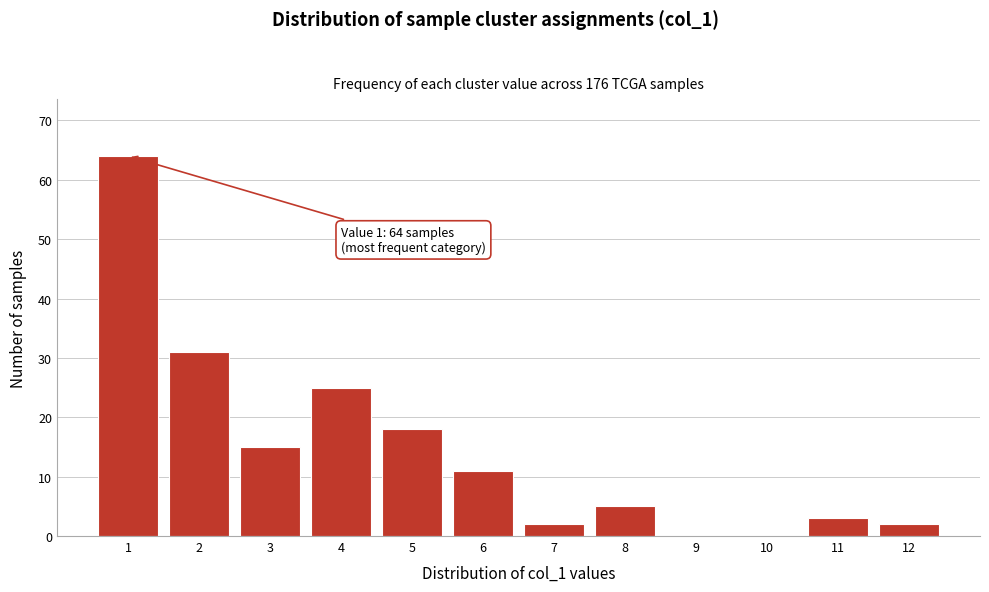

Over which range of the x-axis is the bar tallest?

0.5 to 1.5